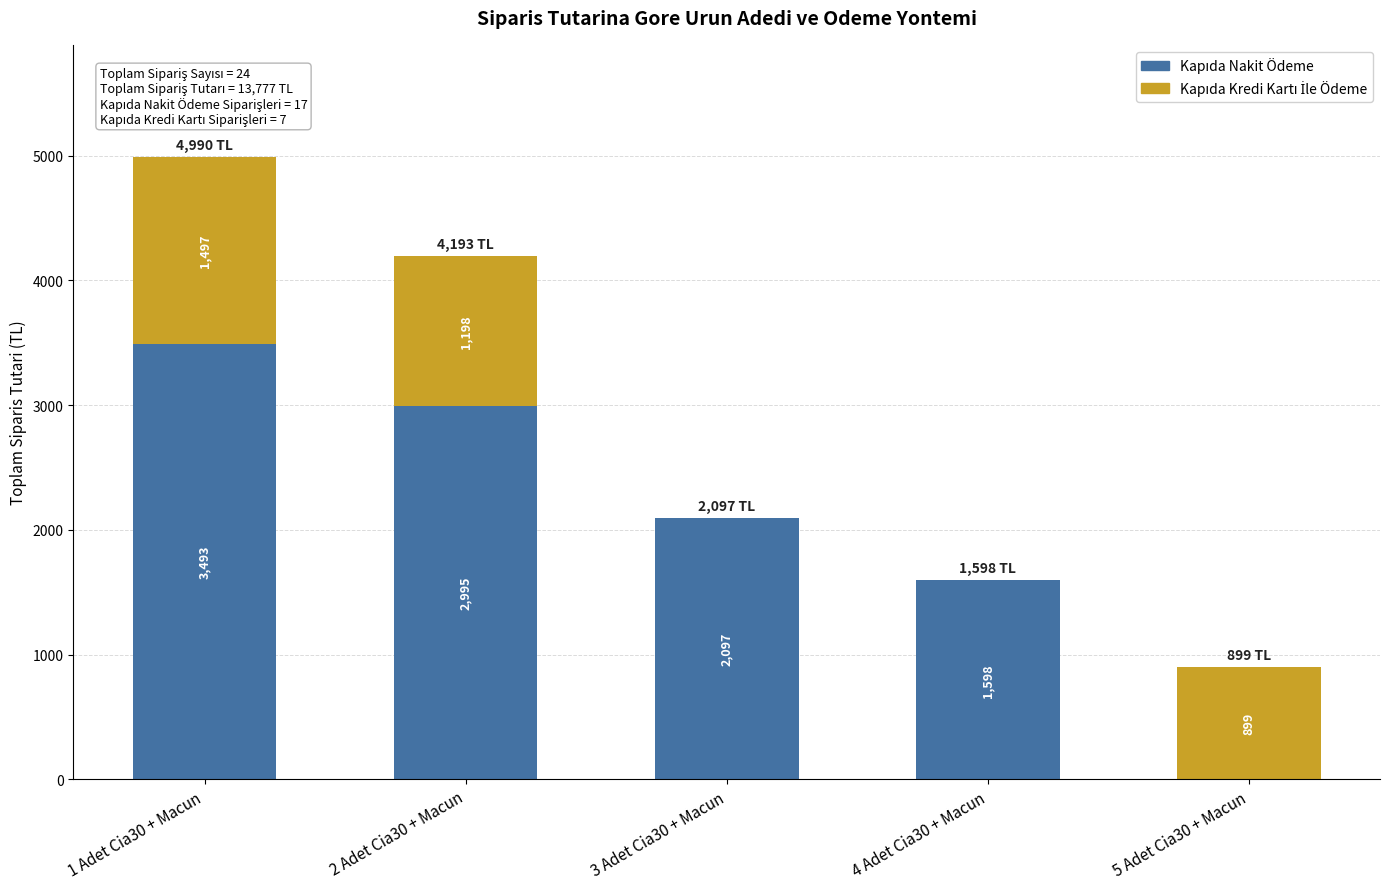

What is the total value across all series at 4 Adet Cia30 + Macun?

1598